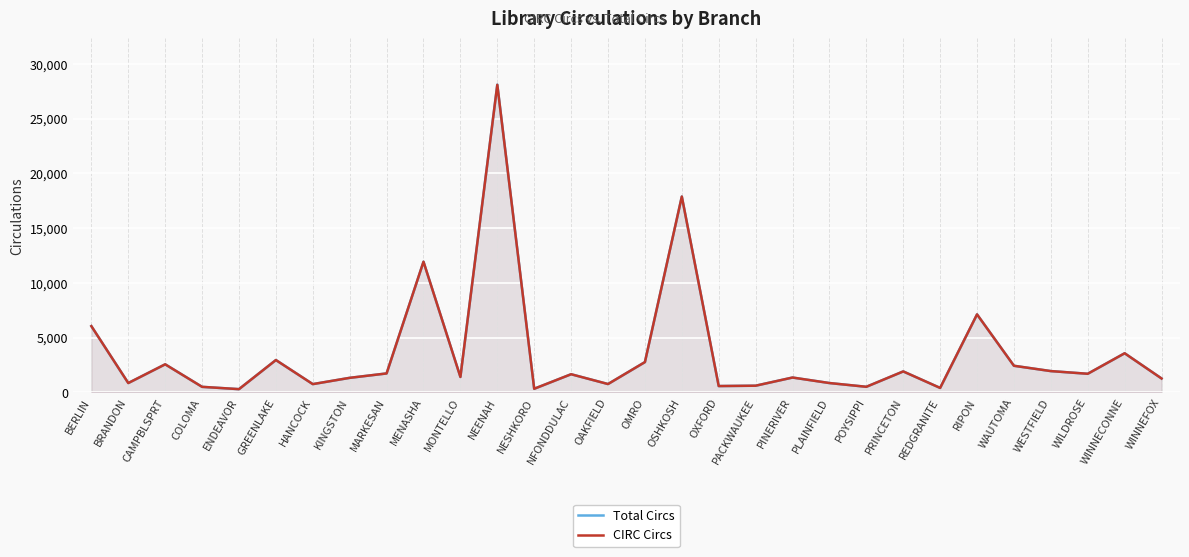

At which label does Total Circs first exceed 1652?

BERLIN